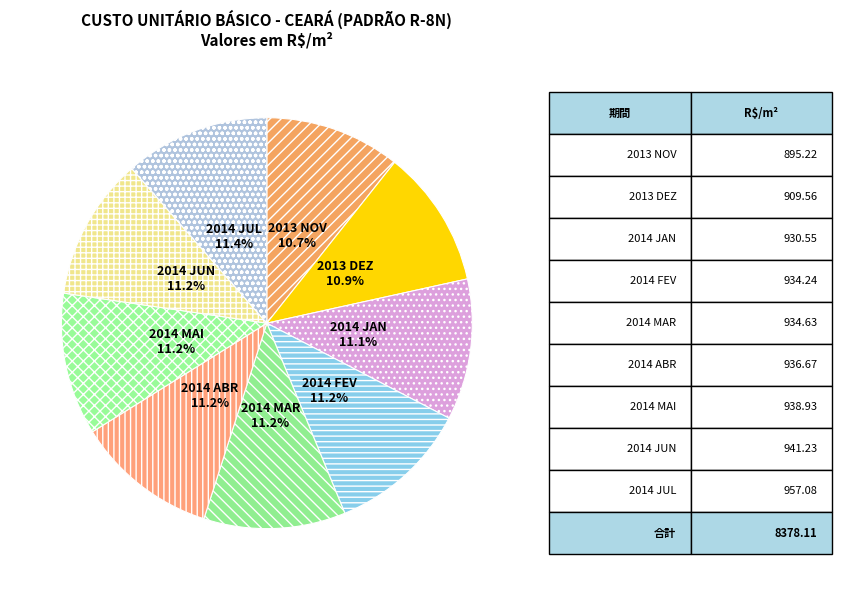

To the nearest percent, what portion does 2013 NOV represent?

11%